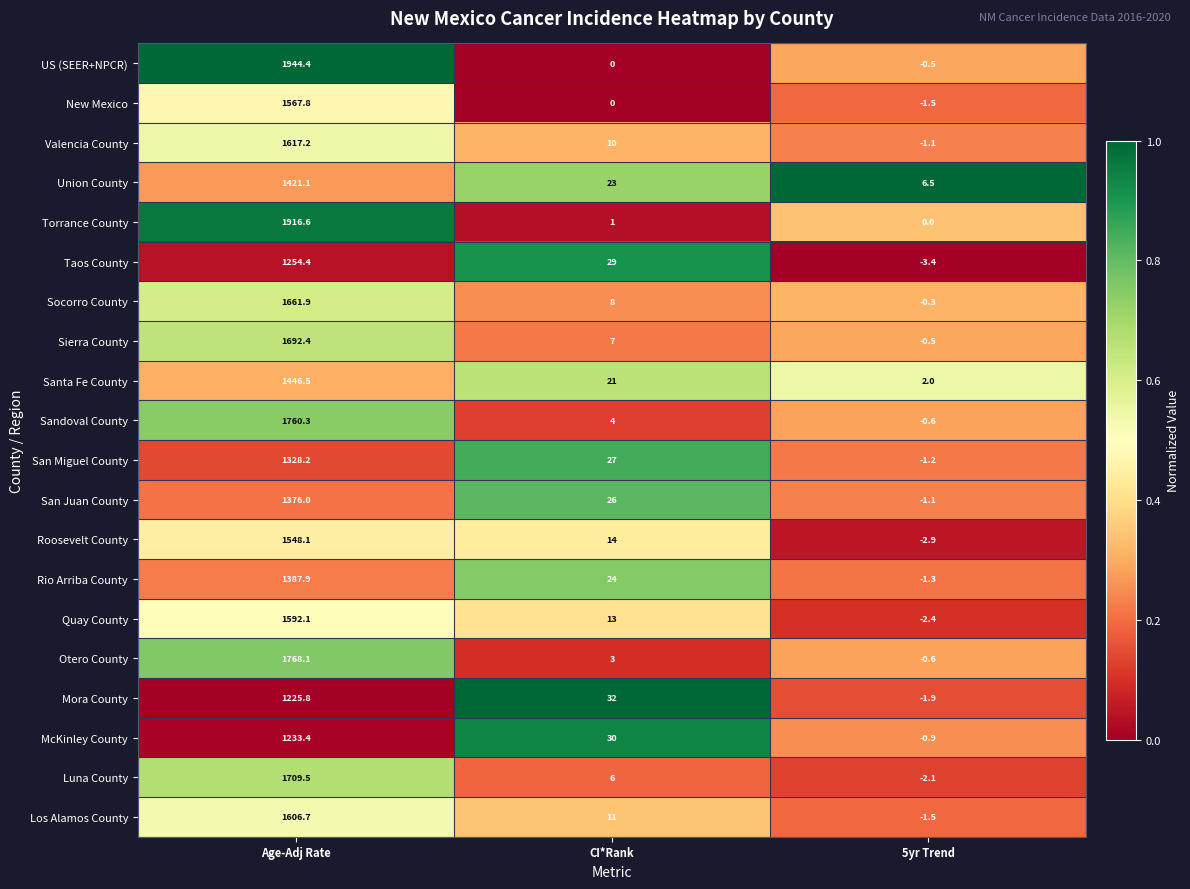

Count the number of data series in this chart.

20